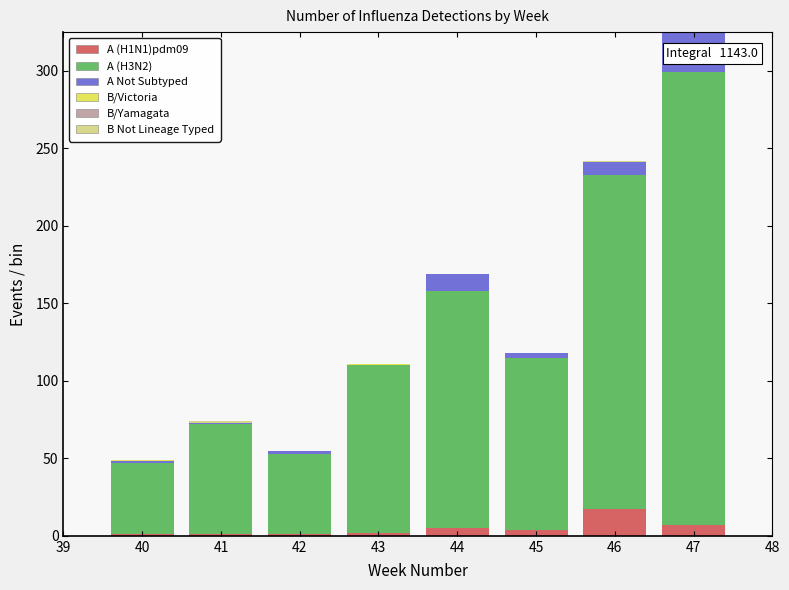

At which category is the sum across all series the highest?

47